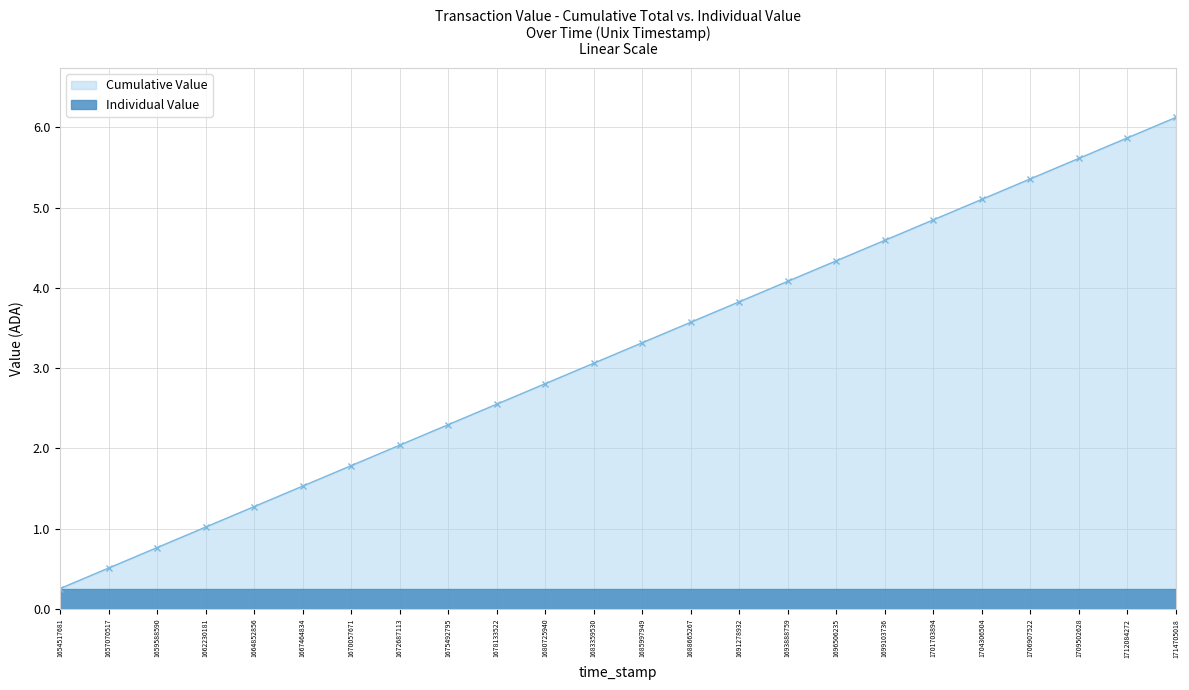

True or false: there are more than 0 points higher than both neighbors.

False